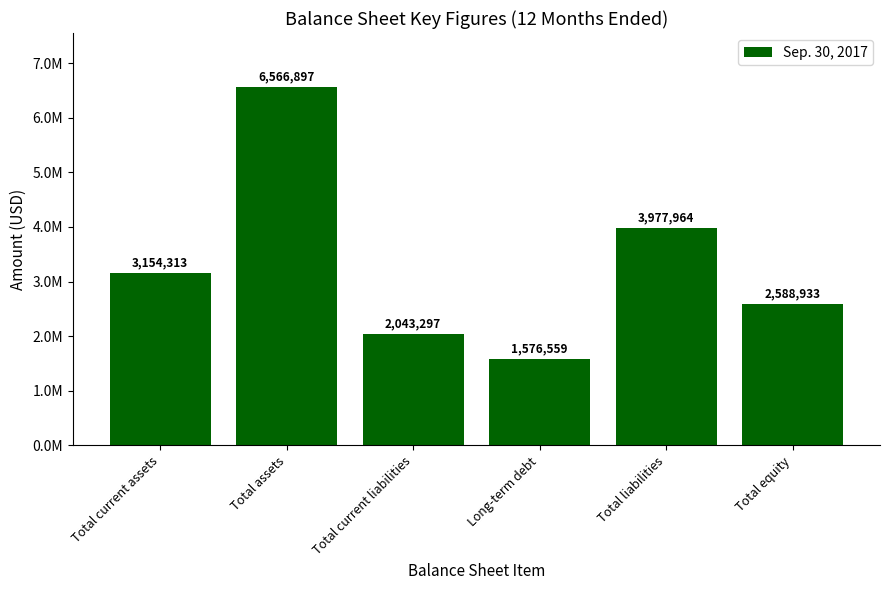

What is the label of the 5th bar from the left?

Total liabilities